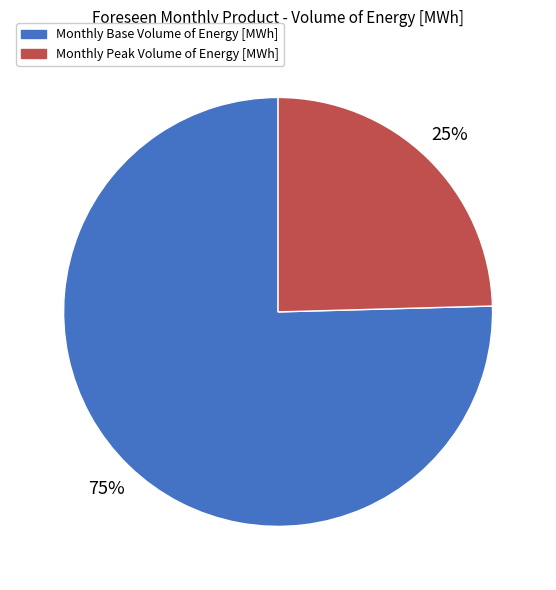

Which slice represents more than half of the pie?

Monthly Base Volume of Energy [MWh]